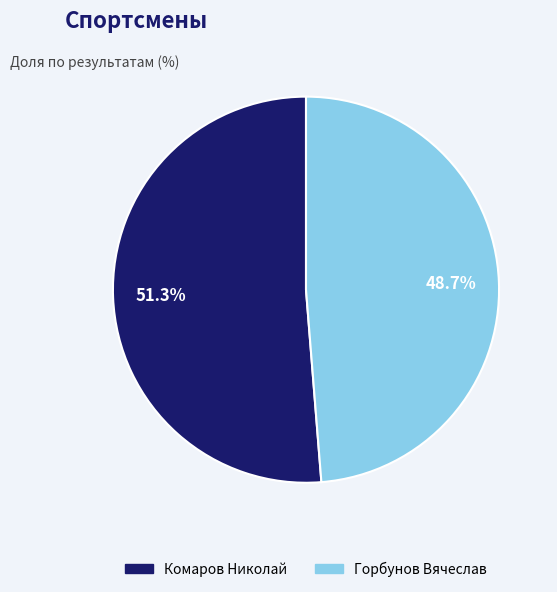

Which slice is the largest?

Комаров Николай